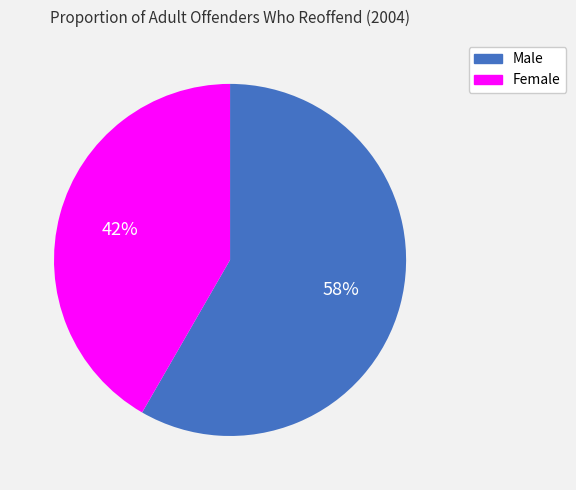

What percentage is the Male slice, to the nearest percent?

58%